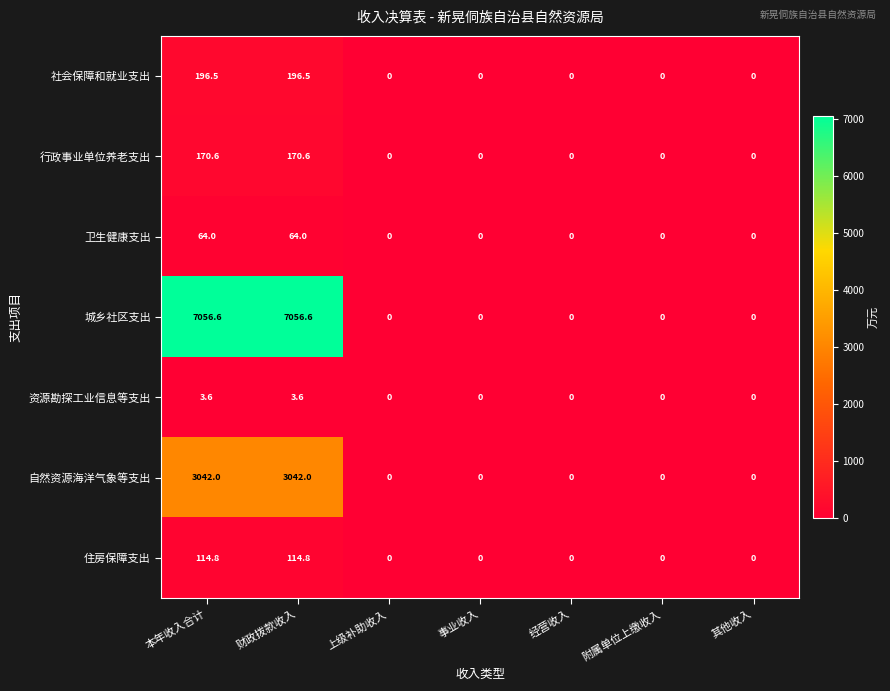

The value of 资源勘探工业信息等支出 at 其他收入 is 2.5. True or false?

False